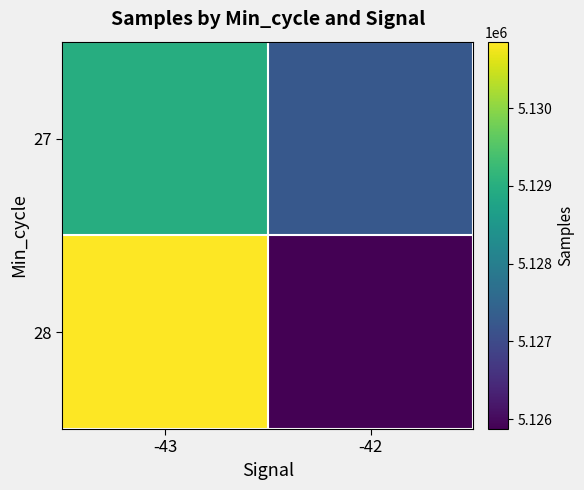

Which series has the largest range (max minus min)?

28